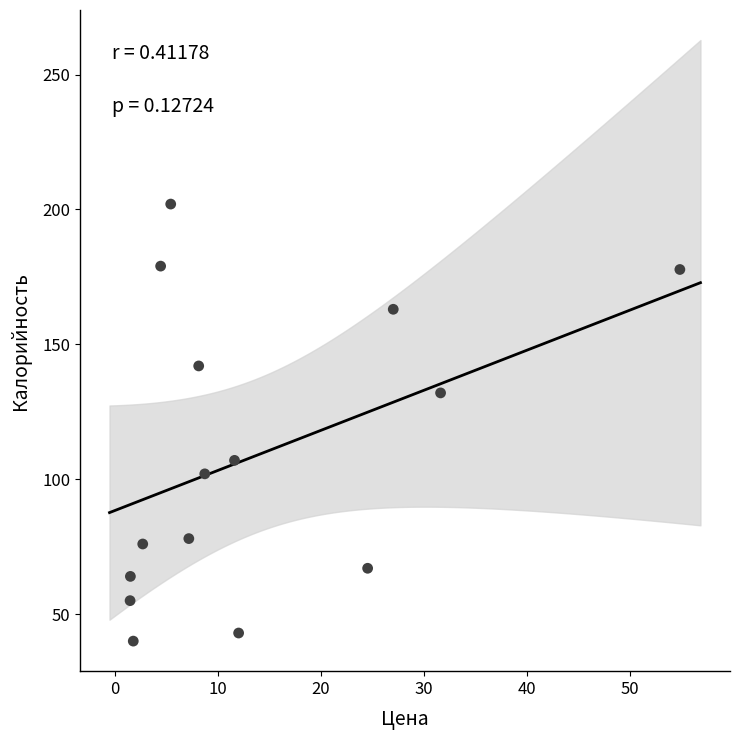

What is the range of Y values (max minus min)?

162.0